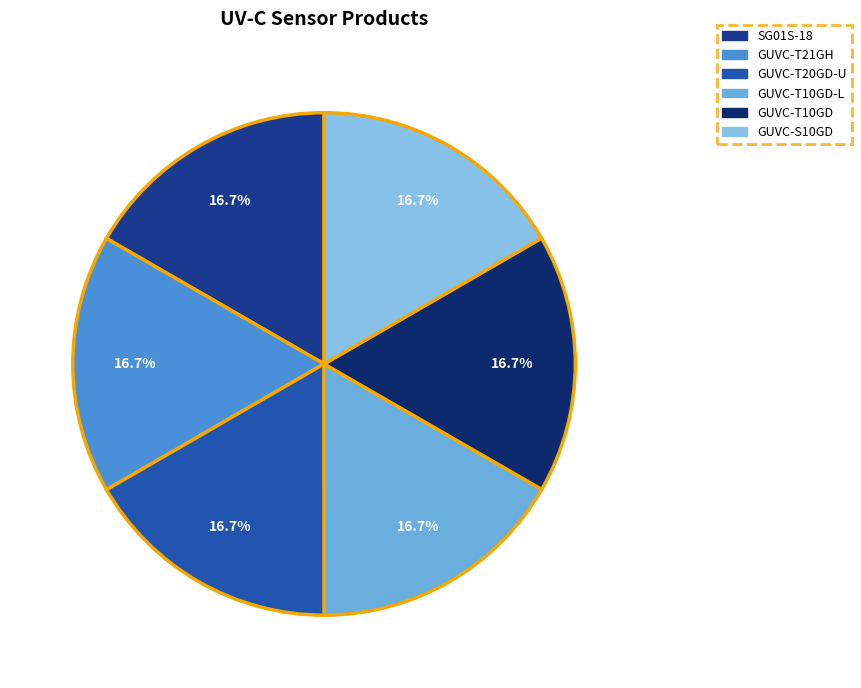

What is the largest slice in the pie chart?

SG01S-18